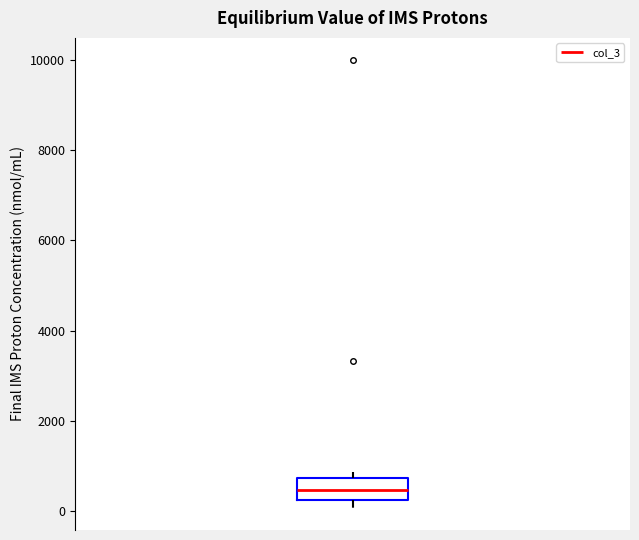

Transcribe this box plot: give where the median line is, the range the box spans, and where the two whiskers end, as read against the y-axis. The values are not printed on the chart, so give them approximately, as read against the axis.

median 400, box 200 to 800, whiskers 0 to 800 (just above the box's upper edge)